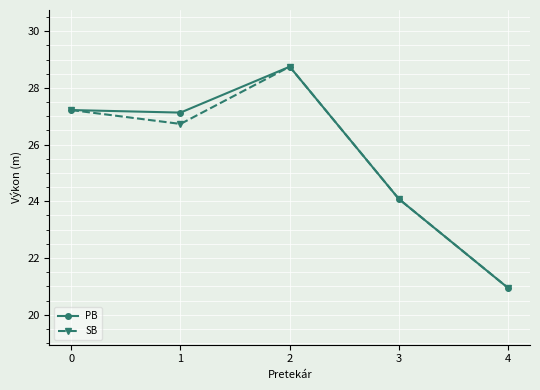

What is the sum of all SB values?

127.7